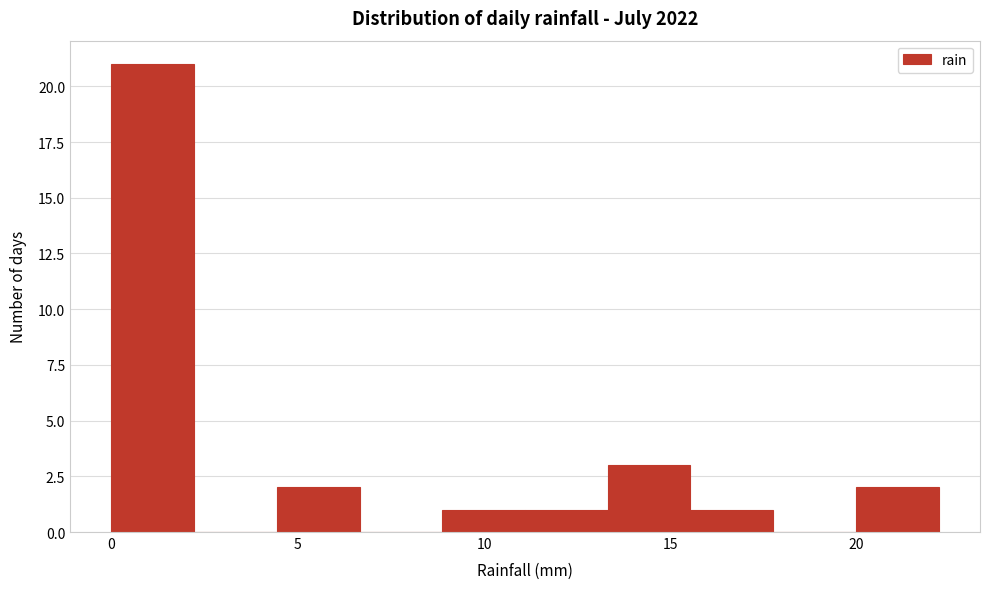

Reading left to right, list every bar in this chart as the range it spans on the x-axis followed by its height. Neither the bar edges nor the heights are printed on the chart, so give them approximately, as read against the axes.

0.0 to 2.0: 21
2.0 to 4.5: 0
4.5 to 6.5: 2
6.5 to 9.0: 0
9.0 to 11.0: 1
11.0 to 13.5: 1
13.5 to 15.5: 3
15.5 to 18.0: 1
18.0 to 20.0: 0
20.0 to 22.0: 2